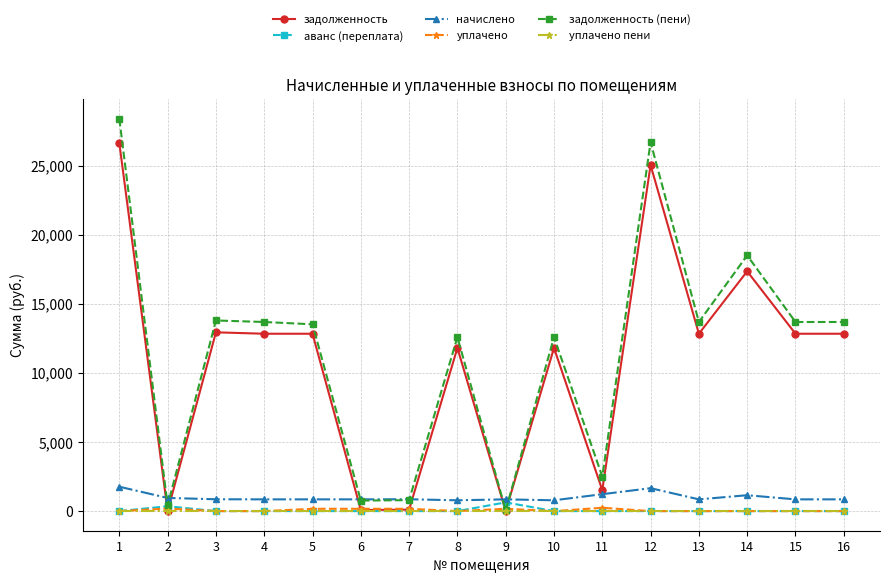

At how many categories does at least one series exceed 7047?

11